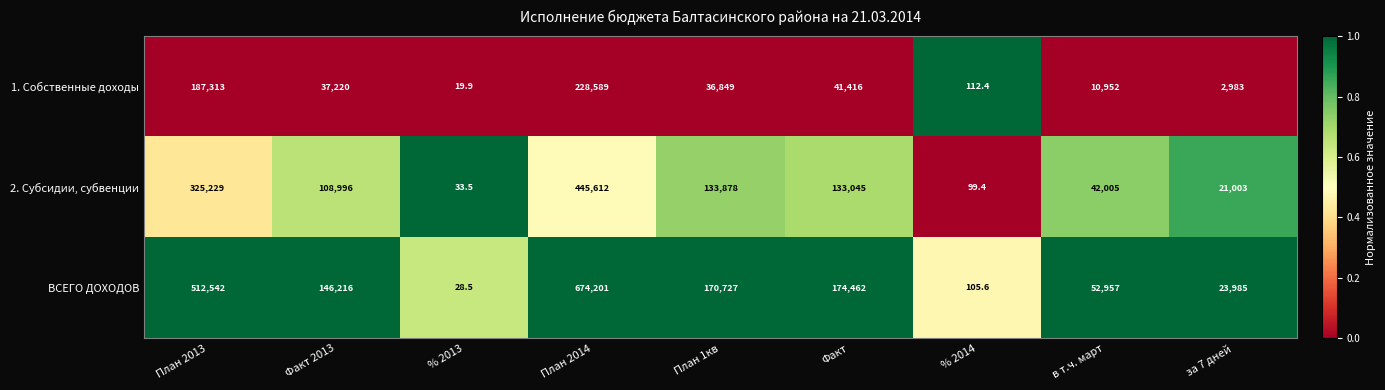

Is the value of ВСЕГО ДОХОДОВ at Факт 2013 greater than the value of 1. Собственные доходы at % 2014?

Yes